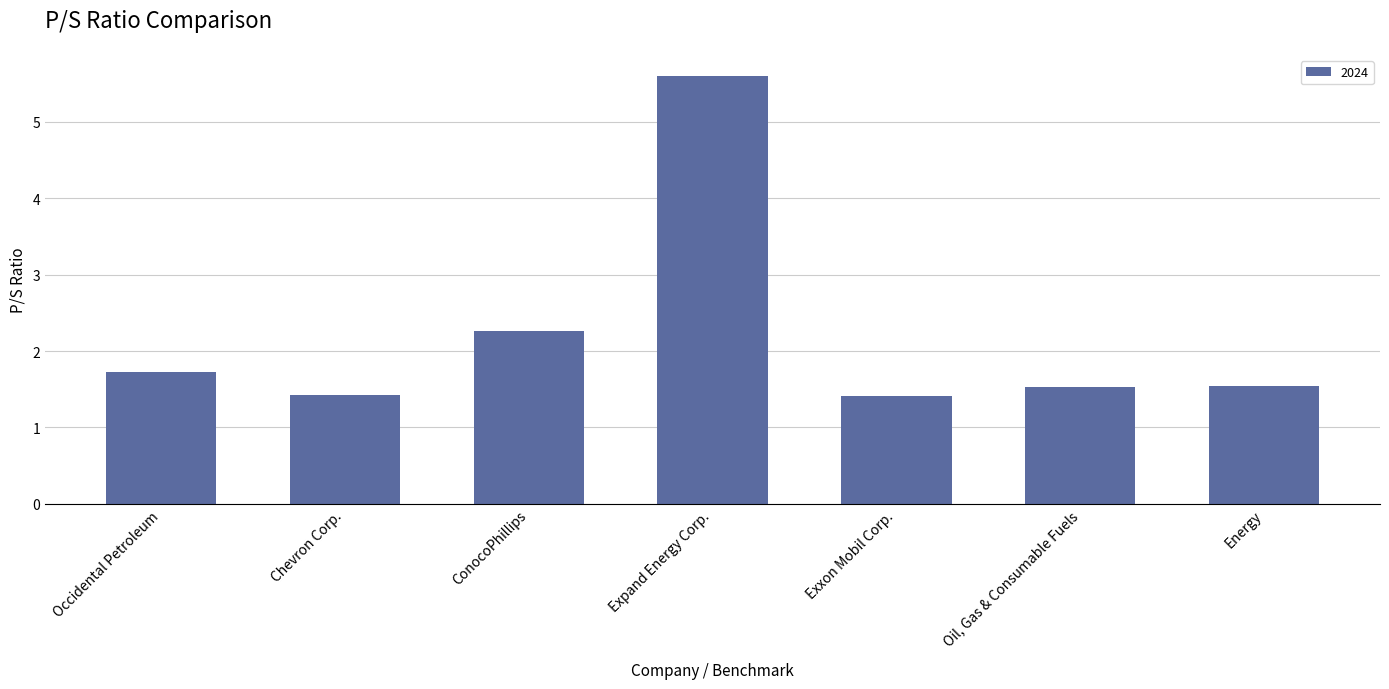

Is it true that the value at Energy is 1.5?

True